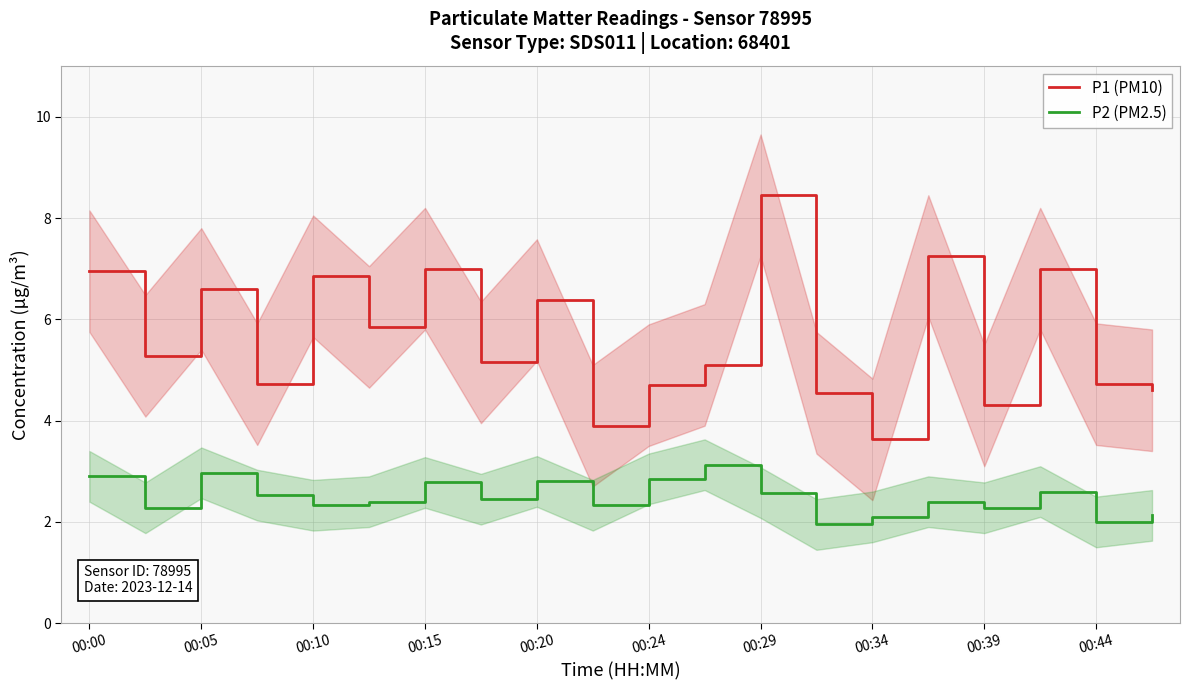

True or false: P1 (PM10) has a value of 3.4 at 00:05.

False